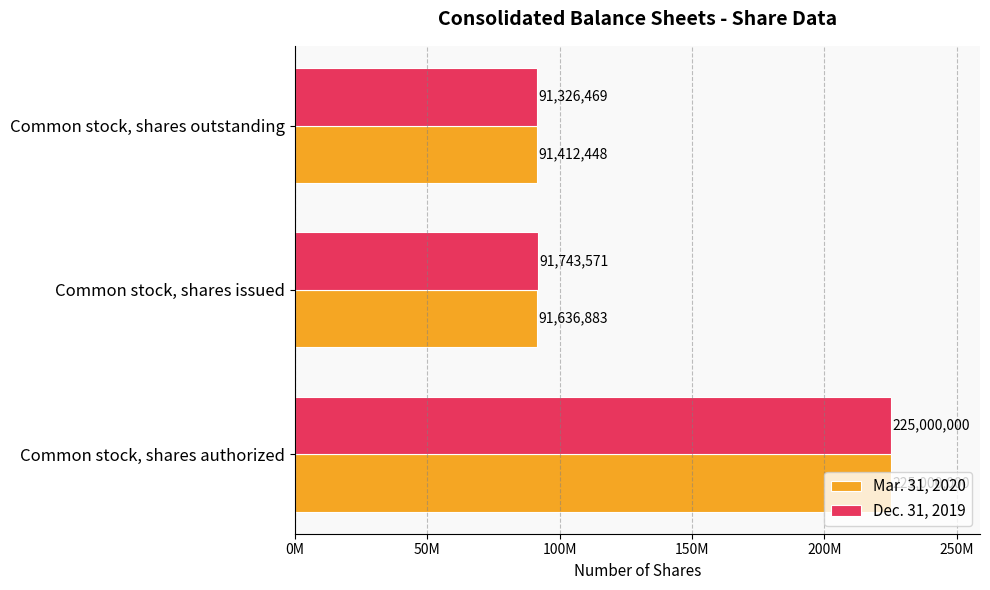

Which series has the largest range (max minus min)?

Dec. 31, 2019